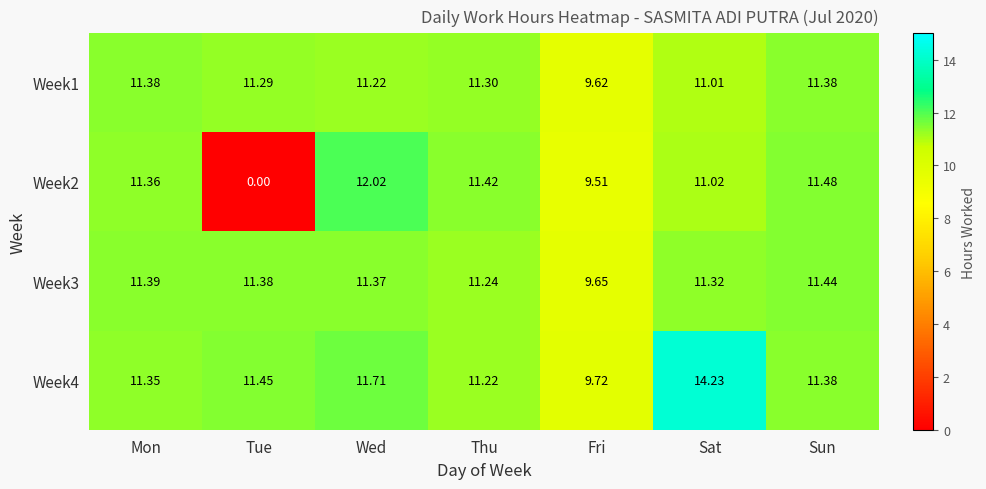

Count the number of categories in the chart.

7